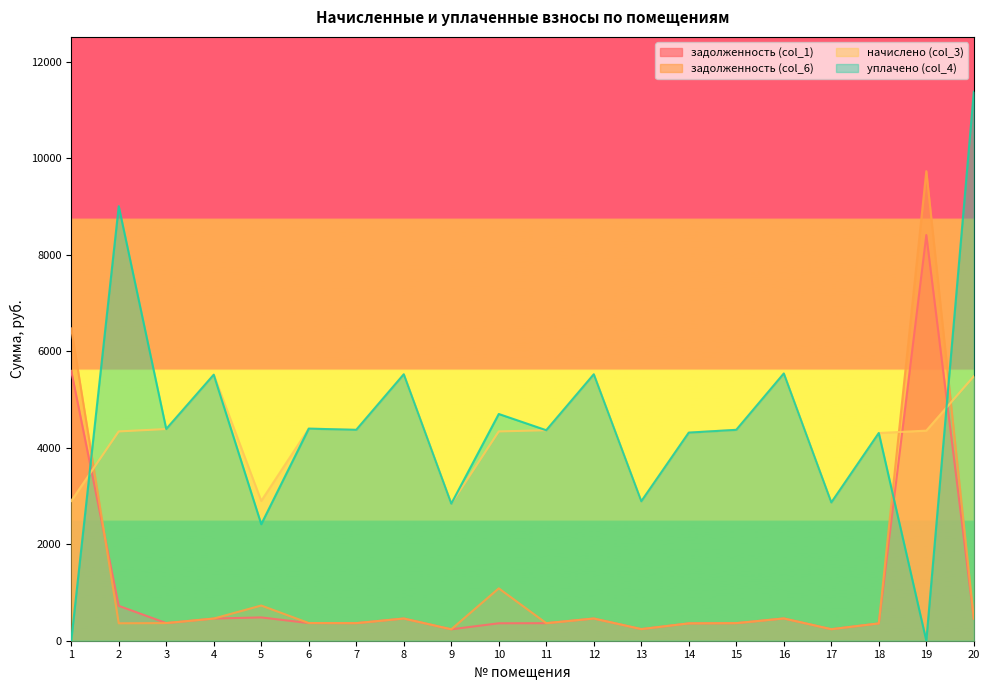

Which series has the largest total across all categories?

уплачено (col_4)